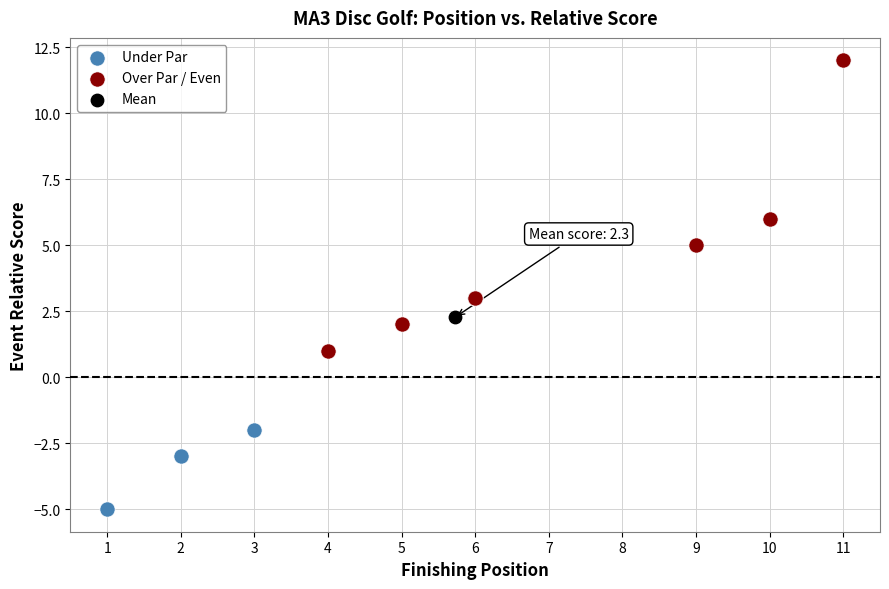

What are all the series names shown in the legend?

Under Par, Over Par / Even, Mean